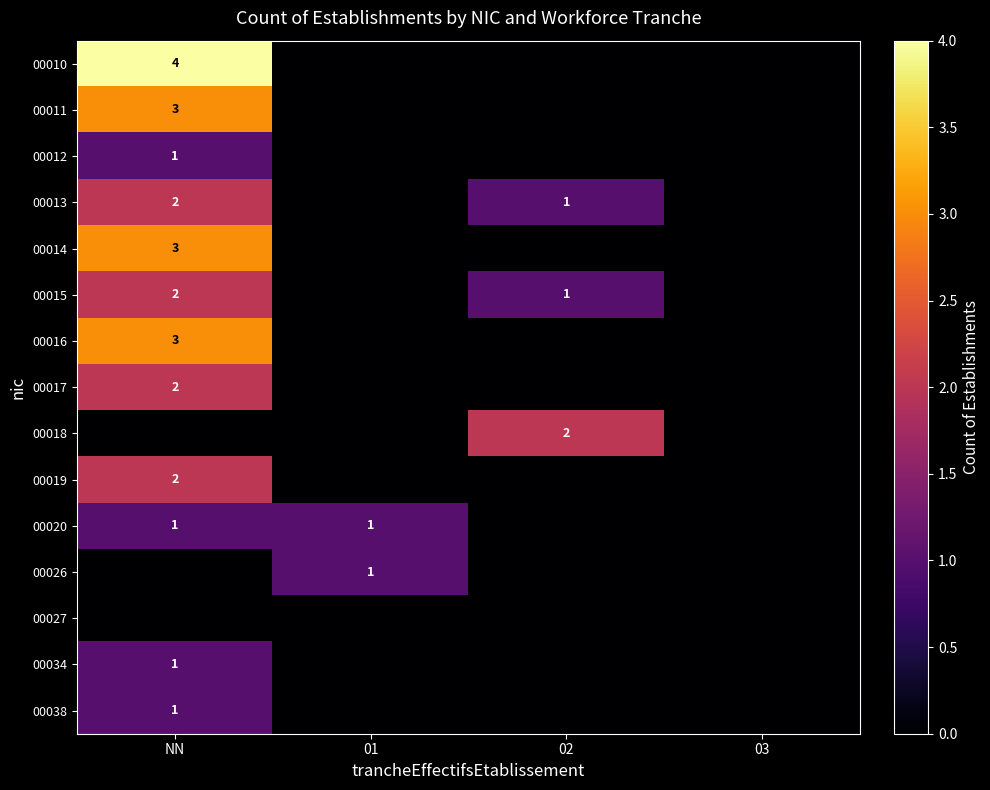

The 00019 series shows 2 at NN. True or false?

True